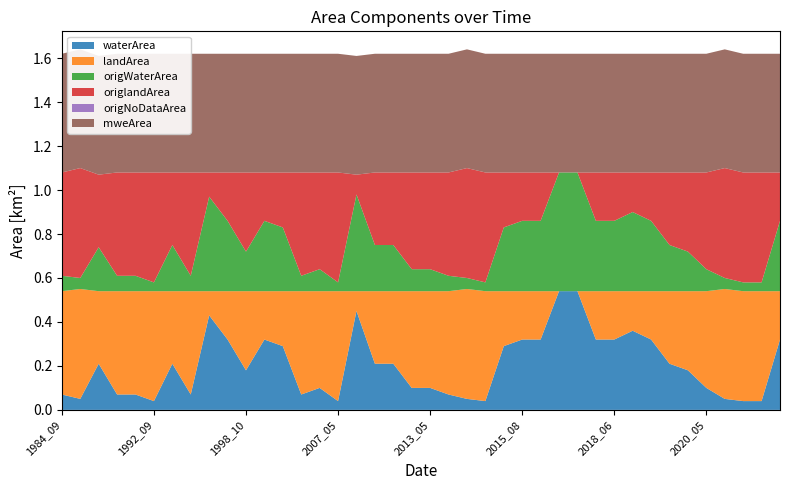

Reading left to right, list all the values displayed in this chart.

waterArea: 0.1	0.1	0.2	0.1	0.1	0.0	0.2	0.1	0.4	0.3	0.2	0.3	0.3	0.1	0.1	0.0	0.5	0.2	0.2	0.1	0.1	0.1	0.1	0.0	0.3	0.3	0.3	0.5	0.5	0.3	0.3	0.4	0.3	0.2	0.2	0.1	0.1	0.0	0.0	0.3
landArea: 0.5	0.5	0.3	0.5	0.5	0.5	0.3	0.5	0.1	0.2	0.4	0.2	0.2	0.5	0.4	0.5	0.1	0.3	0.3	0.4	0.4	0.5	0.5	0.5	0.2	0.2	0.2	0.0	0.0	0.2	0.2	0.2	0.2	0.3	0.4	0.4	0.5	0.5	0.5	0.2
origWaterArea: 0.1	0.1	0.2	0.1	0.1	0.0	0.2	0.1	0.4	0.3	0.2	0.3	0.3	0.1	0.1	0.0	0.4	0.2	0.2	0.1	0.1	0.1	0.1	0.0	0.3	0.3	0.3	0.5	0.5	0.3	0.3	0.4	0.3	0.2	0.2	0.1	0.1	0.0	0.0	0.3
origlandArea: 0.5	0.5	0.3	0.5	0.5	0.5	0.3	0.5	0.1	0.2	0.4	0.2	0.2	0.5	0.4	0.5	0.1	0.3	0.3	0.4	0.4	0.5	0.5	0.5	0.2	0.2	0.2	0.0	0.0	0.2	0.2	0.2	0.2	0.3	0.4	0.4	0.5	0.5	0.5	0.2
origNoDataArea: 0.0	0.0	0.0	0.0	0.0	0.0	0.0	0.0	0.0	0.0	0.0	0.0	0.0	0.0	0.0	0.0	0.0	0.0	0.0	0.0	0.0	0.0	0.0	0.0	0.0	0.0	0.0	0.0	0.0	0.0	0.0	0.0	0.0	0.0	0.0	0.0	0.0	0.0	0.0	0.0
mweArea: 0.5	0.5	0.5	0.5	0.5	0.5	0.5	0.5	0.5	0.5	0.5	0.5	0.5	0.5	0.5	0.5	0.5	0.5	0.5	0.5	0.5	0.5	0.5	0.5	0.5	0.5	0.5	0.5	0.5	0.5	0.5	0.5	0.5	0.5	0.5	0.5	0.5	0.5	0.5	0.5